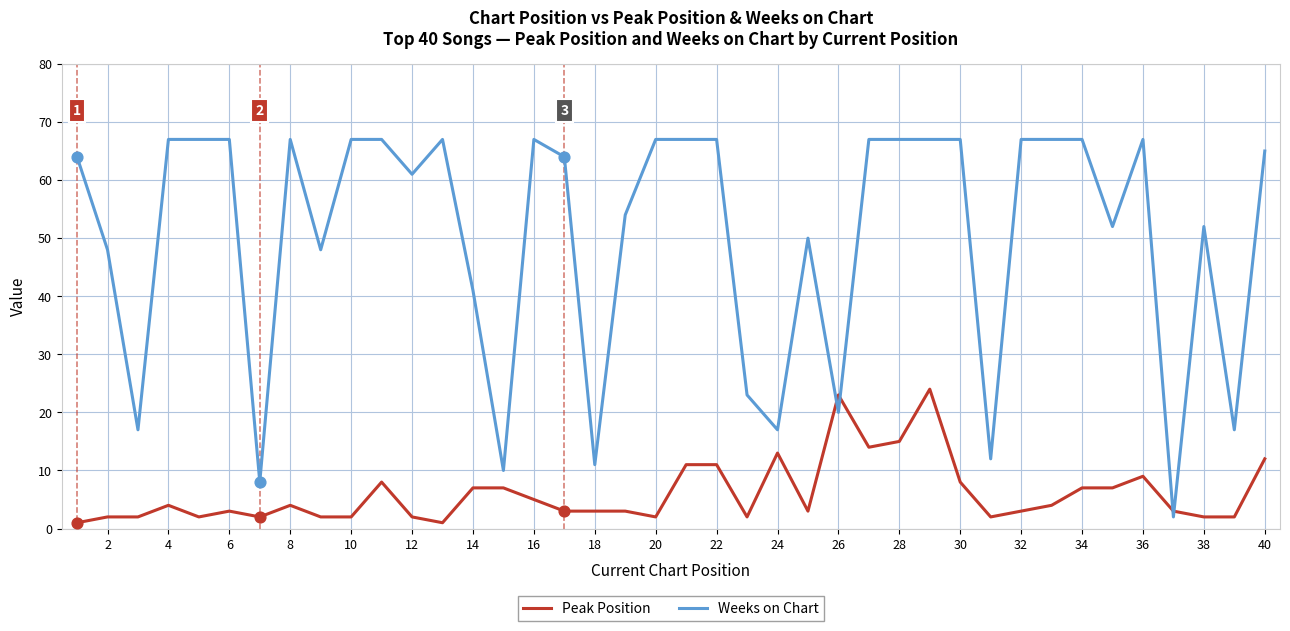

Which series has the largest total across all categories?

Weeks on Chart